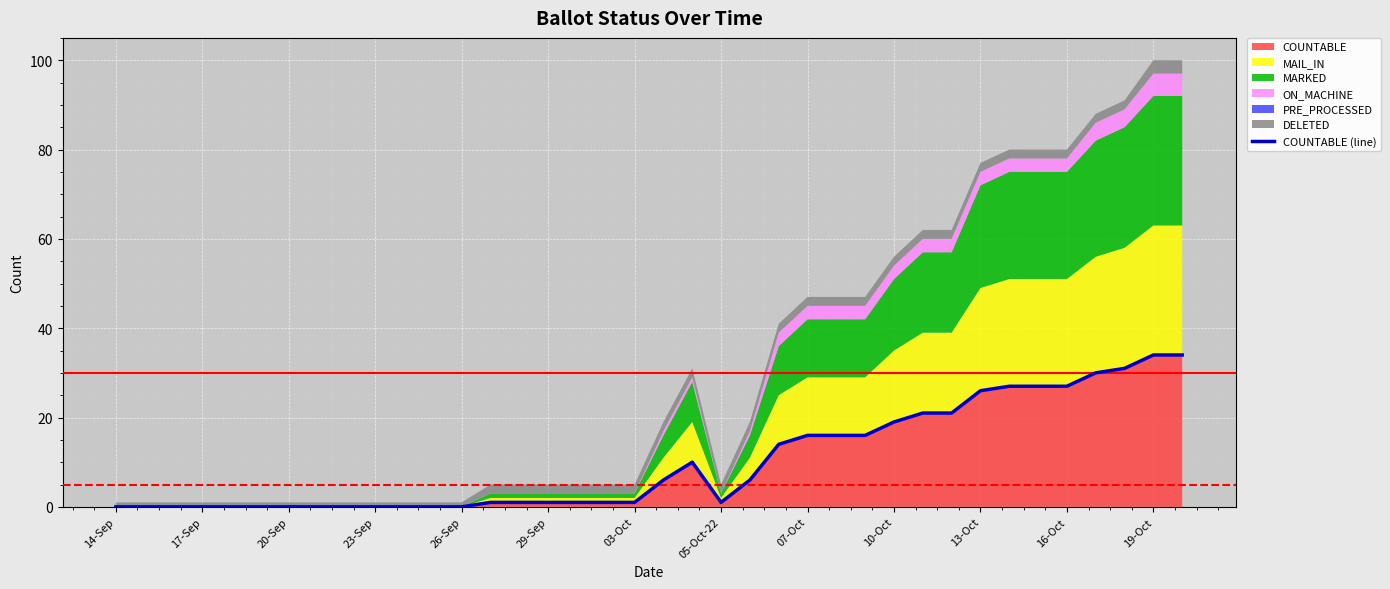

What is the value of the 31st point from the left?

26